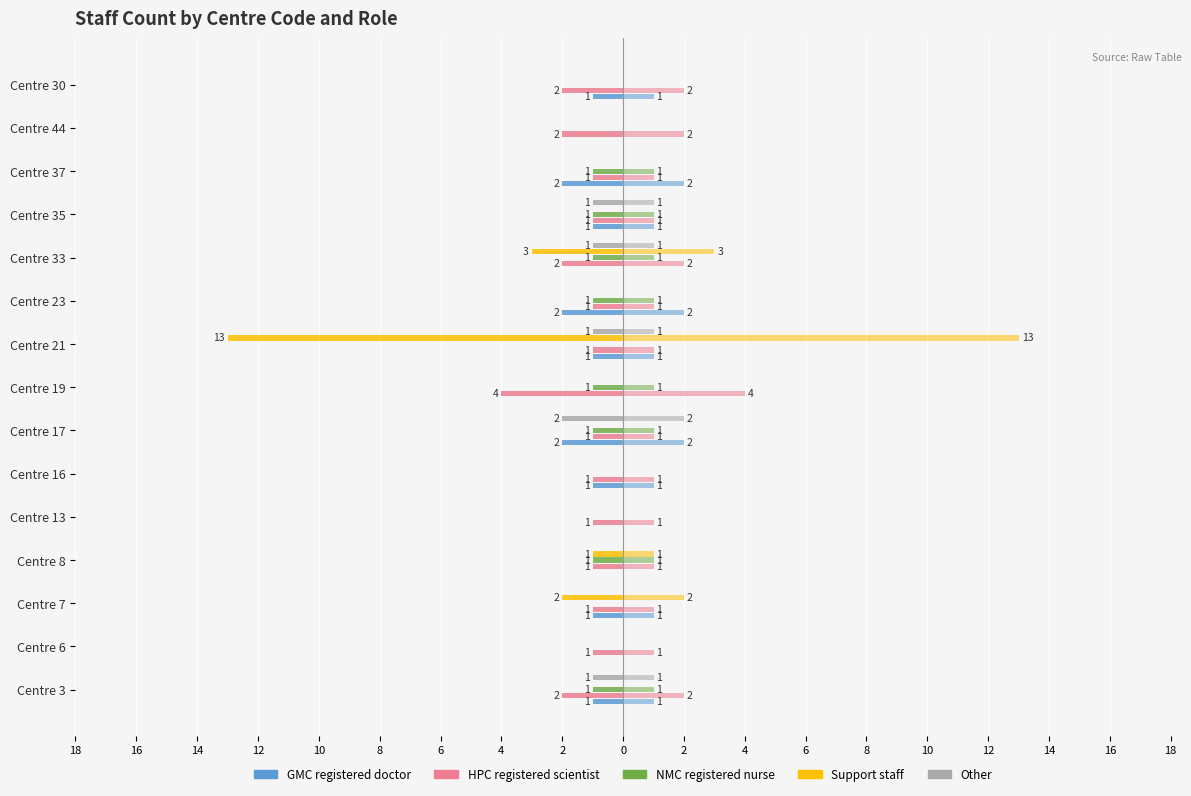

How many groups of bars are there?

15